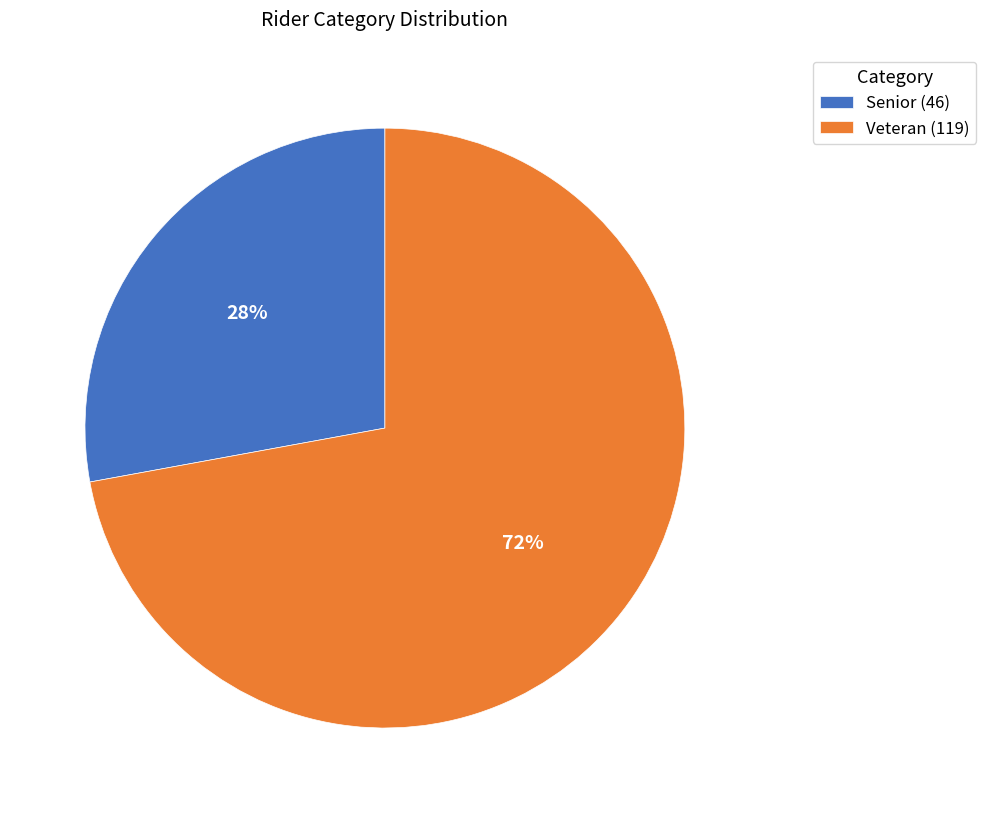

What is the largest slice in the pie chart?

Veteran